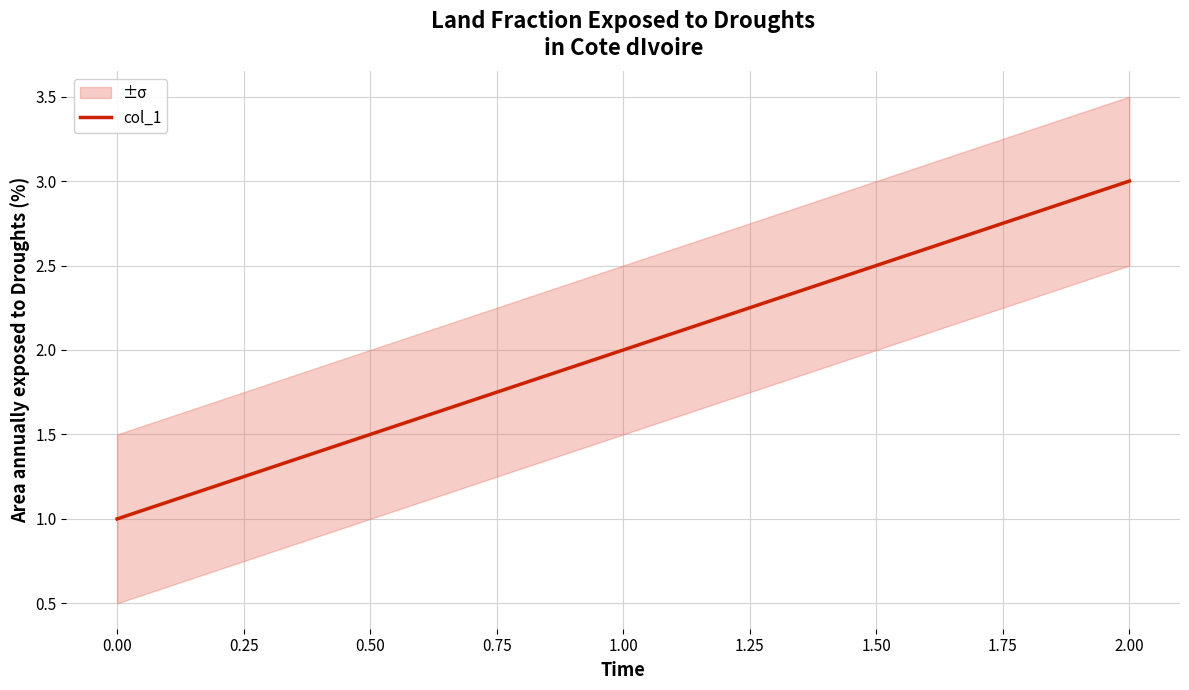

What is the value of the 2nd point from the left?

2